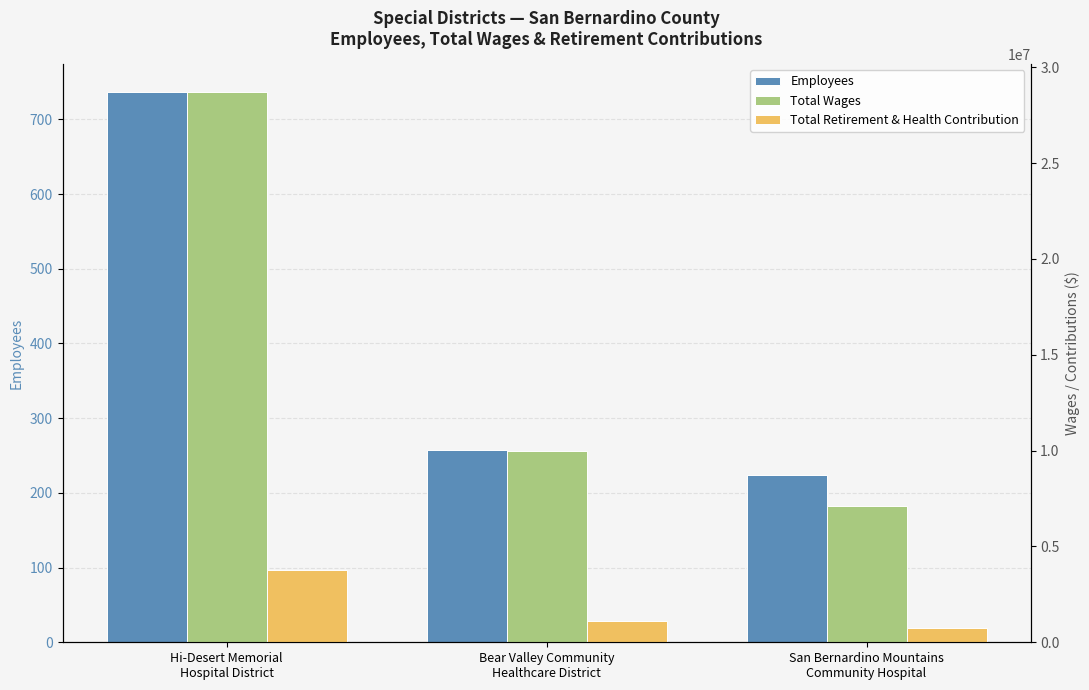

How many bars are there in total?

9